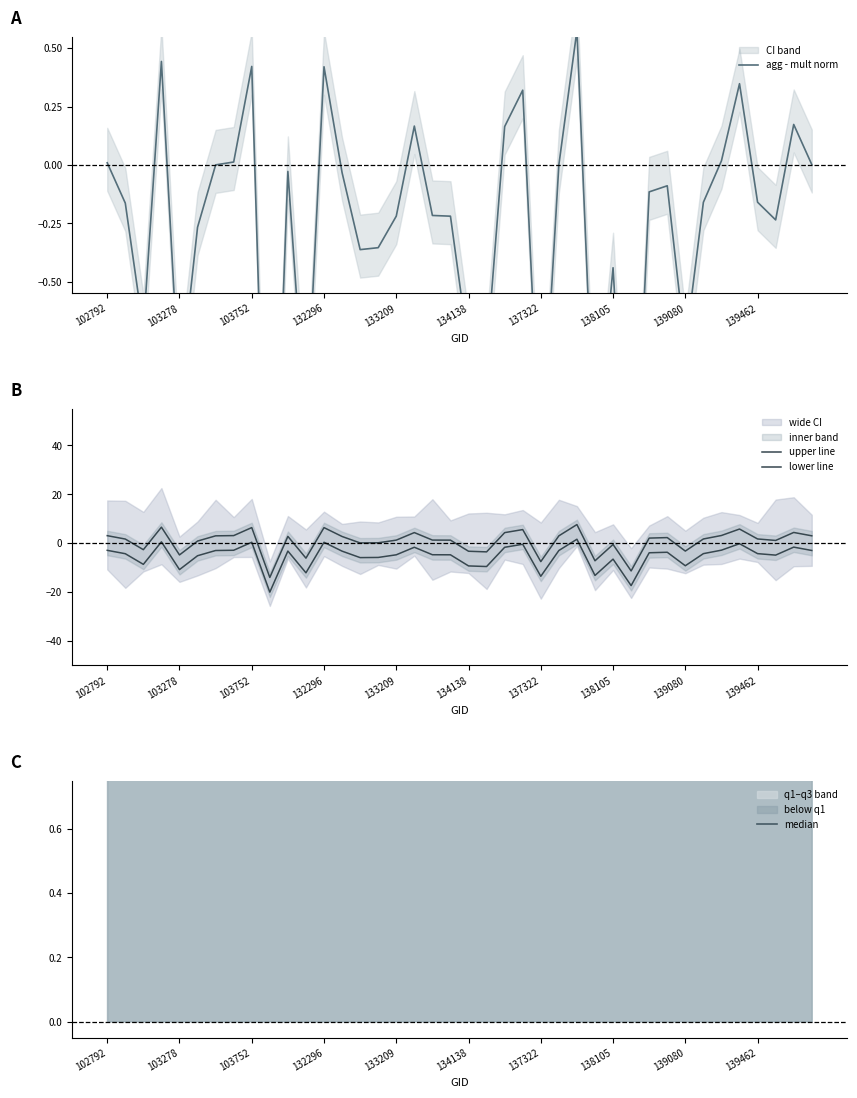

What is the highest value of the lower line series?

1.6